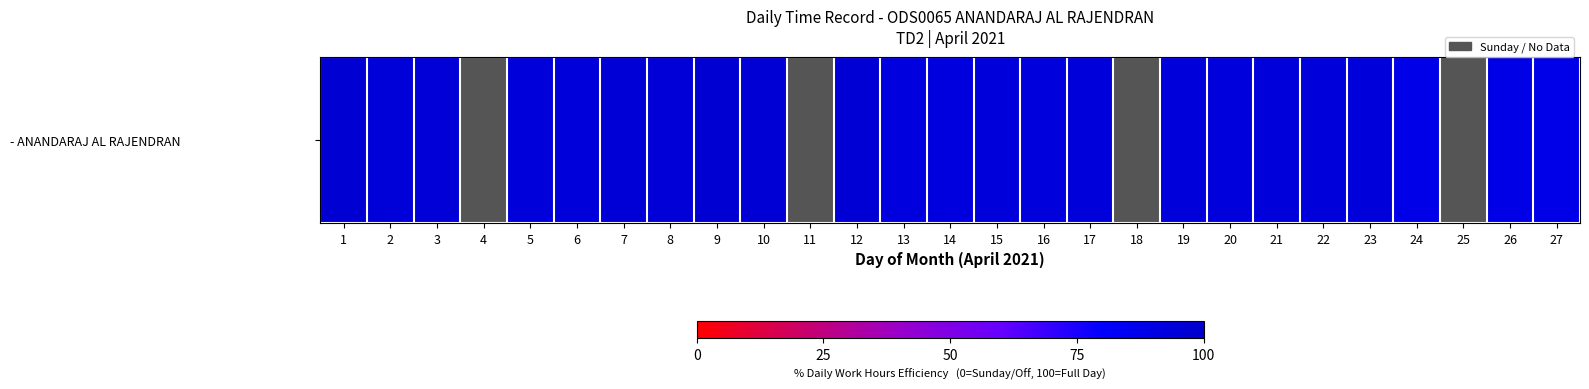

True or false: the data shows 95.4 at 8.

True